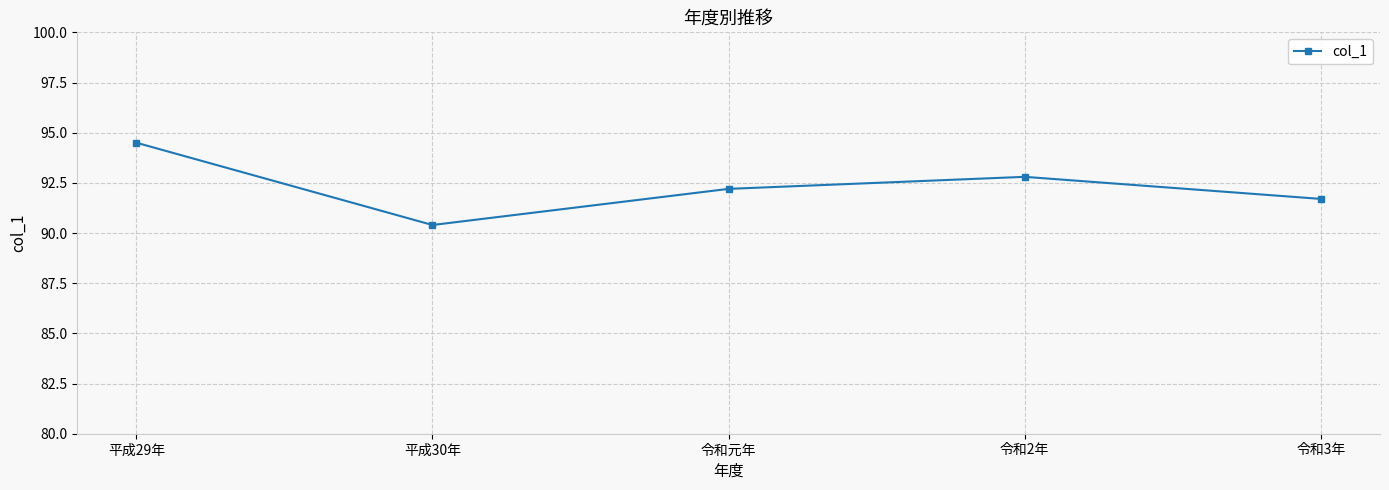

Is this an area chart (filled region under the line)?

No